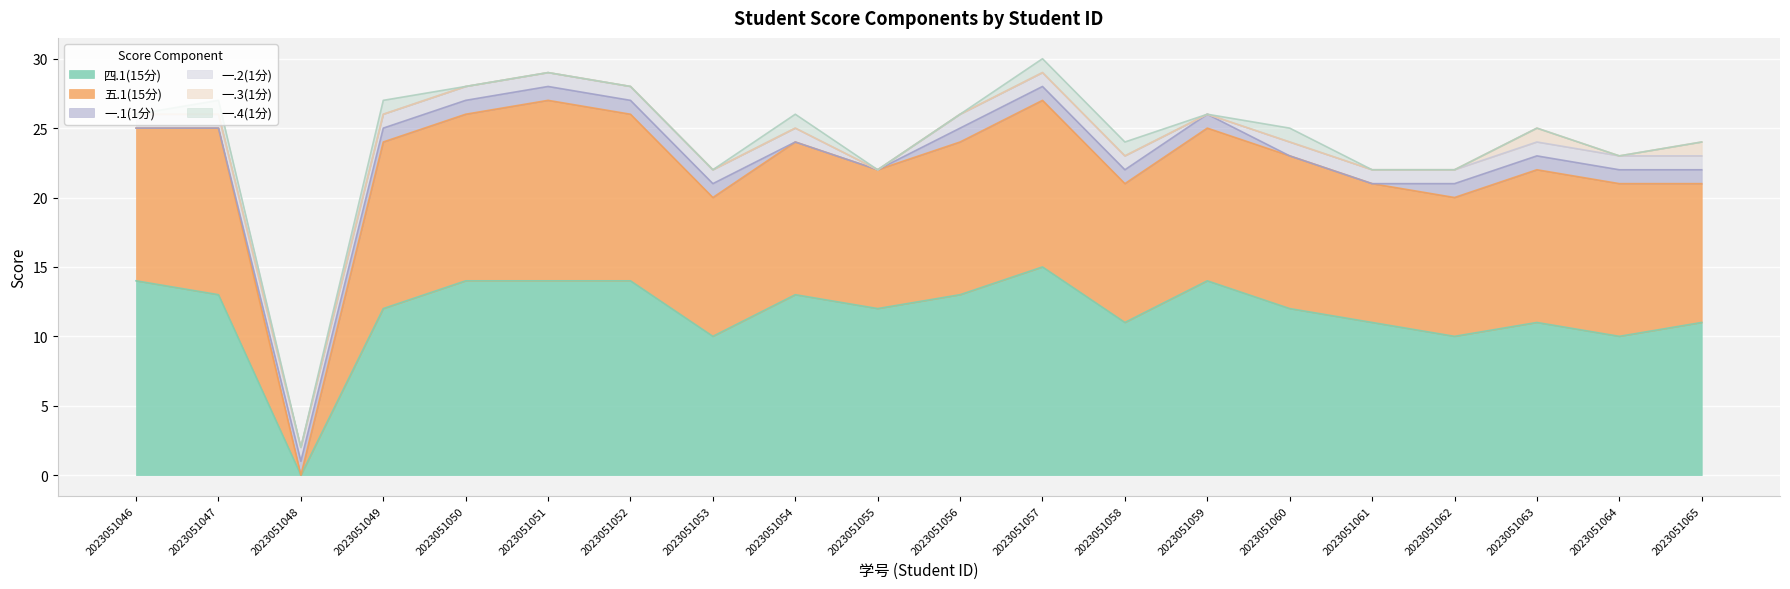

How many lines are shown in the chart?

6